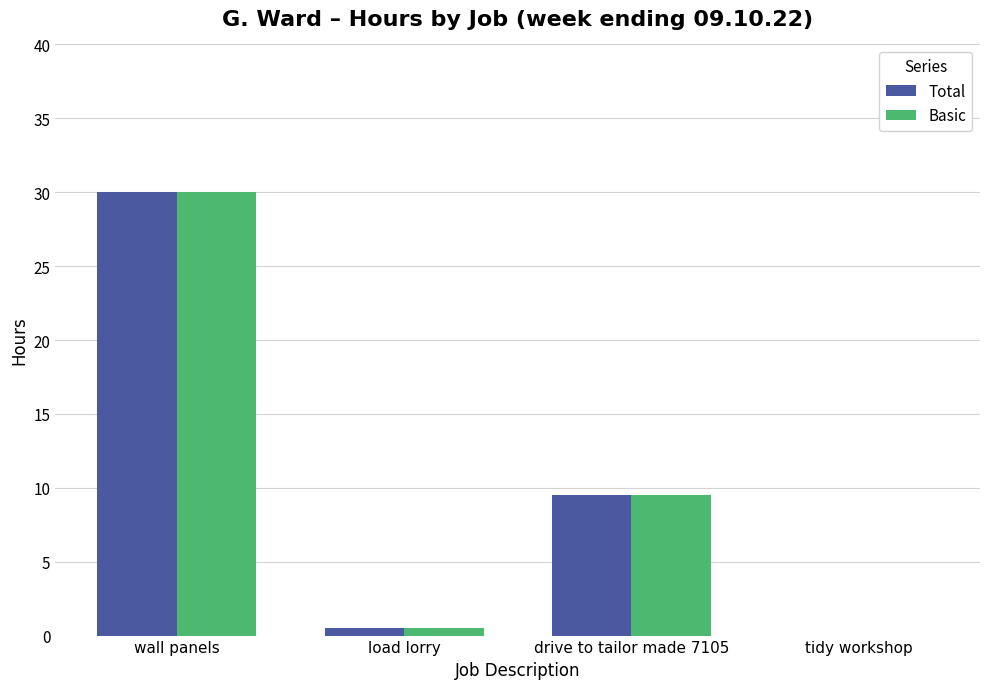

Does the chart contain stacked bars?

No